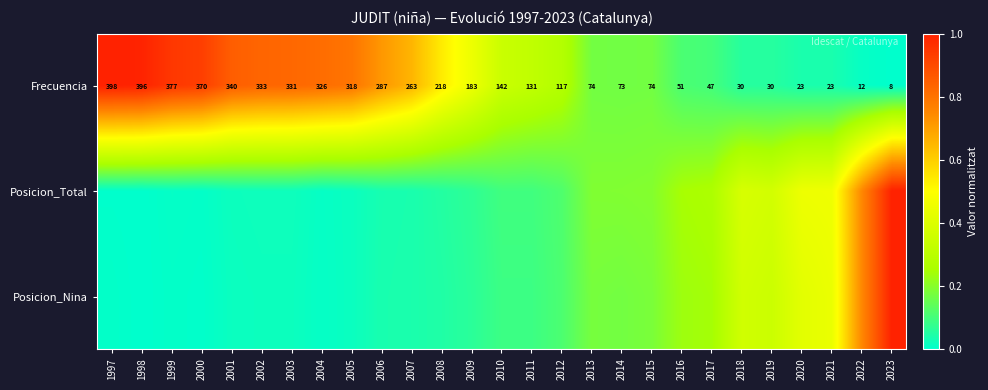

List the labels in order of Posicion_Nina value, smallest first.

1998, 2000, 1997, 1999, 2004, 2001, 2005, 2002, 2003, 2006, 2007, 2008, 2009, 2010, 2011, 2012, 2014, 2013, 2015, 2016, 2017, 2019, 2018, 2020, 2021, 2022, 2023